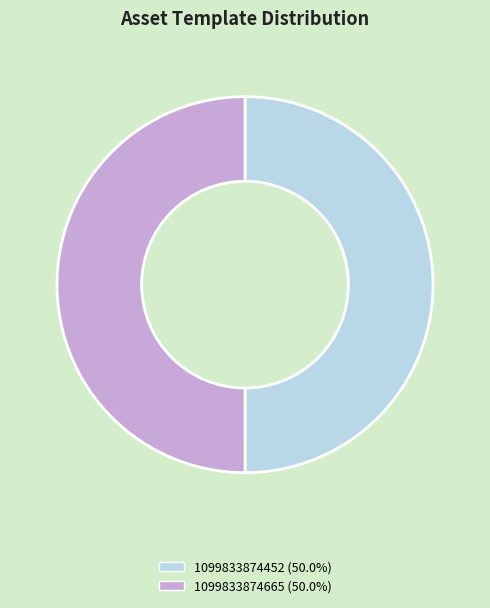

Is the sum of 1099833874452 and 1099833874665 greater than half?

Yes